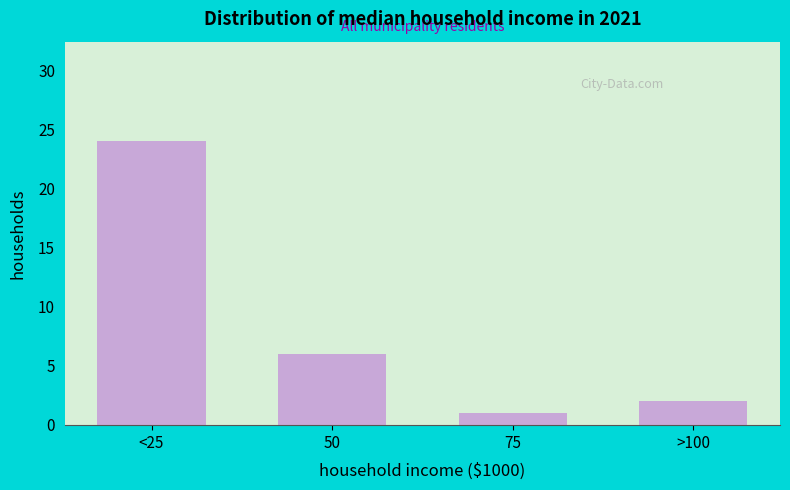

Reading left to right, transcribe all the data shown in this chart.

<25=24	50=6	75=1	>100=2